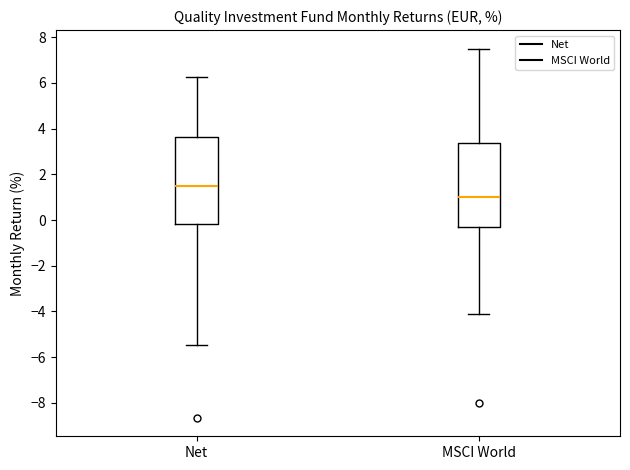

Where does the median line of the box for Net sit on the y-axis? The values are not printed on the chart, so give them approximately, as read against the axis.

1.6